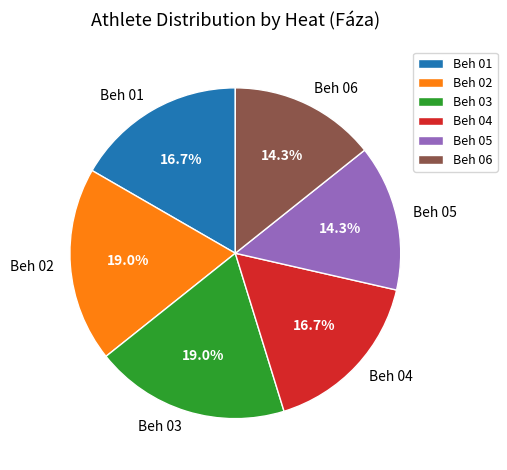

Is there any slice that represents more than half of the pie?

No